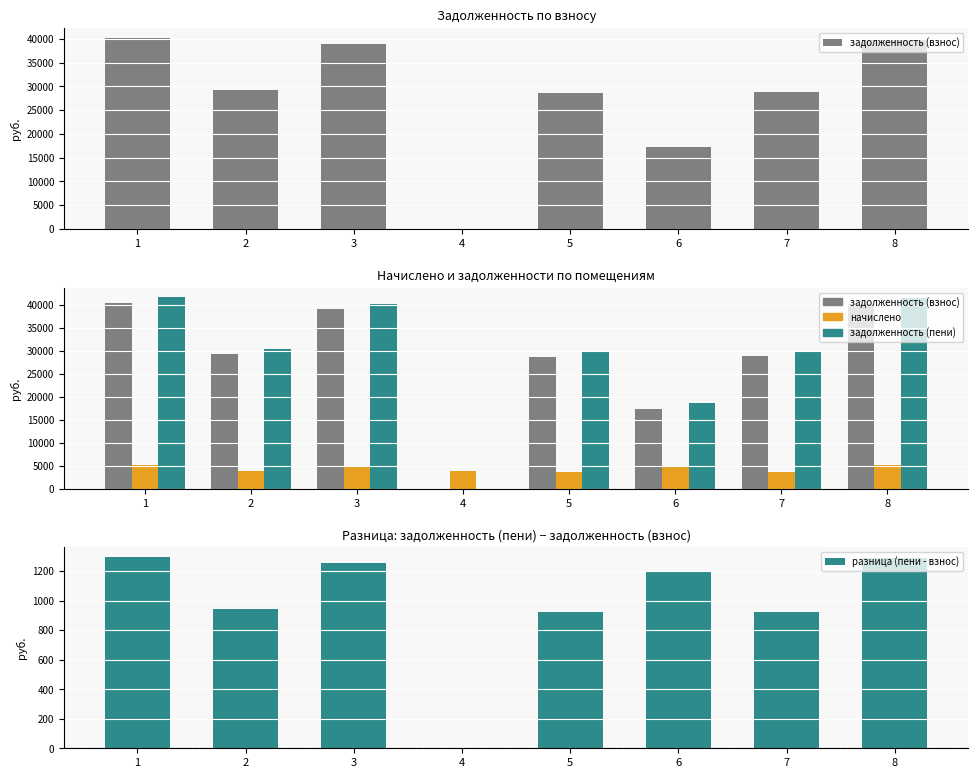

Which series has the largest total across all categories?

задолженность (пени)